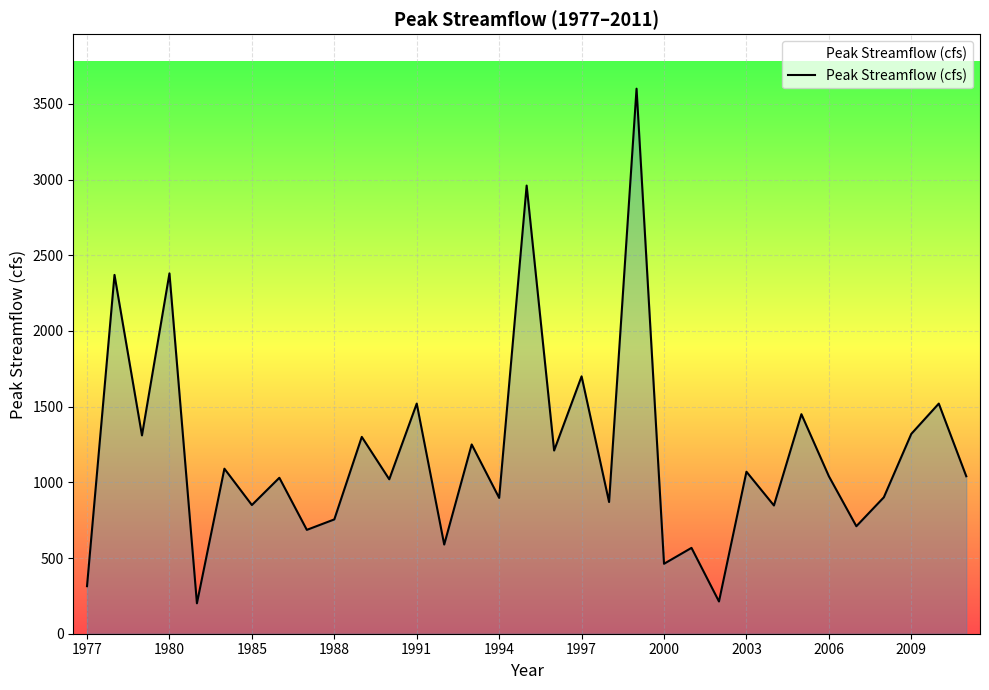

What is the maximum value shown in the chart?

3600